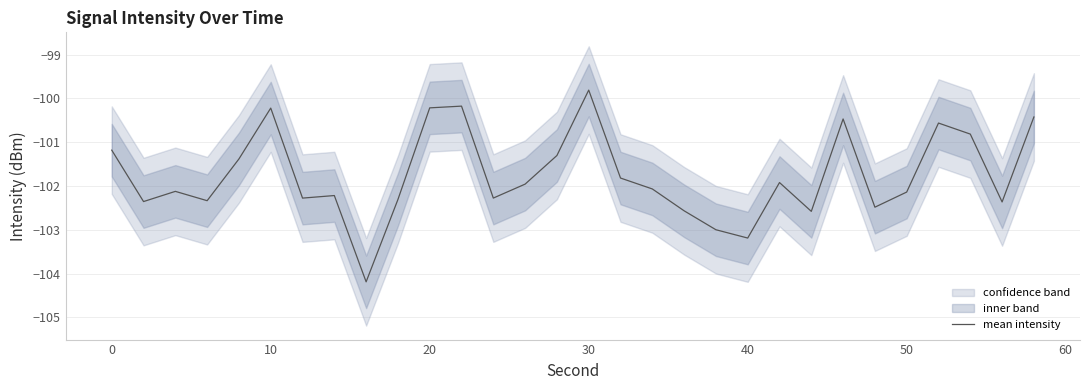

Which category has the highest value in the mean intensity series?

30